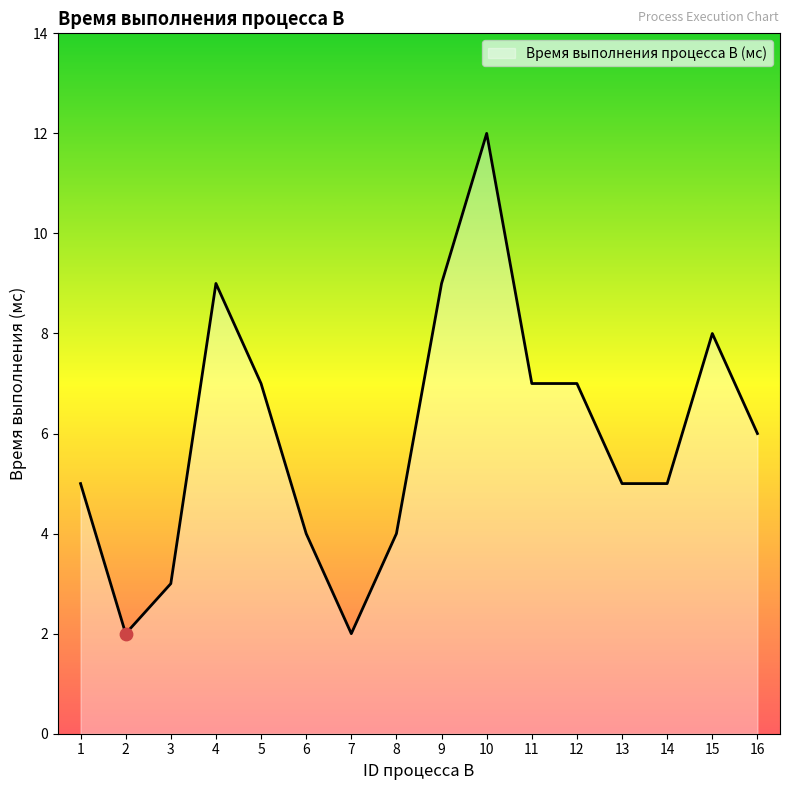

What is the ratio of the value at 4 to the value at 8?

2.2